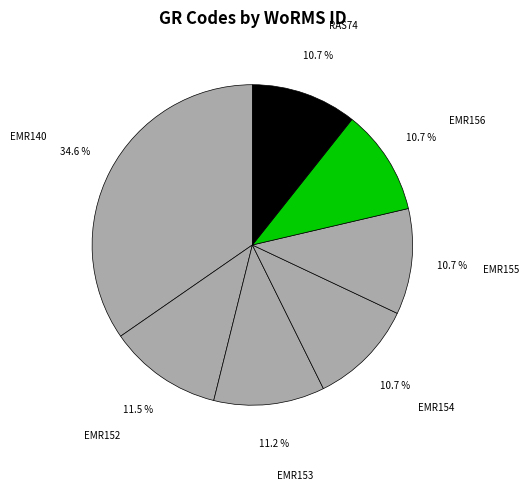

To the nearest percent, what is the combined percentage of EMR154 and EMR156?

21%